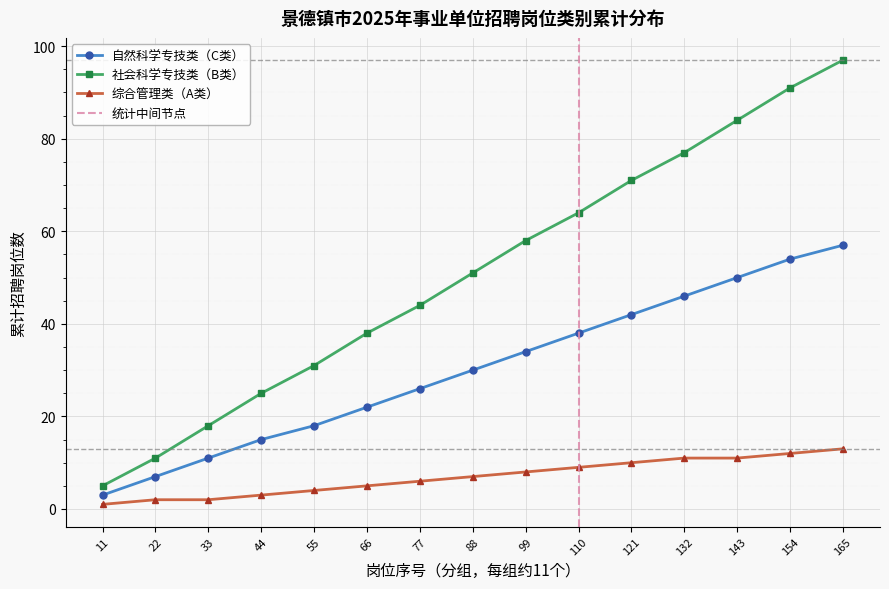

The value of 社会科学专技类（B类） at 88 is 51. True or false?

True